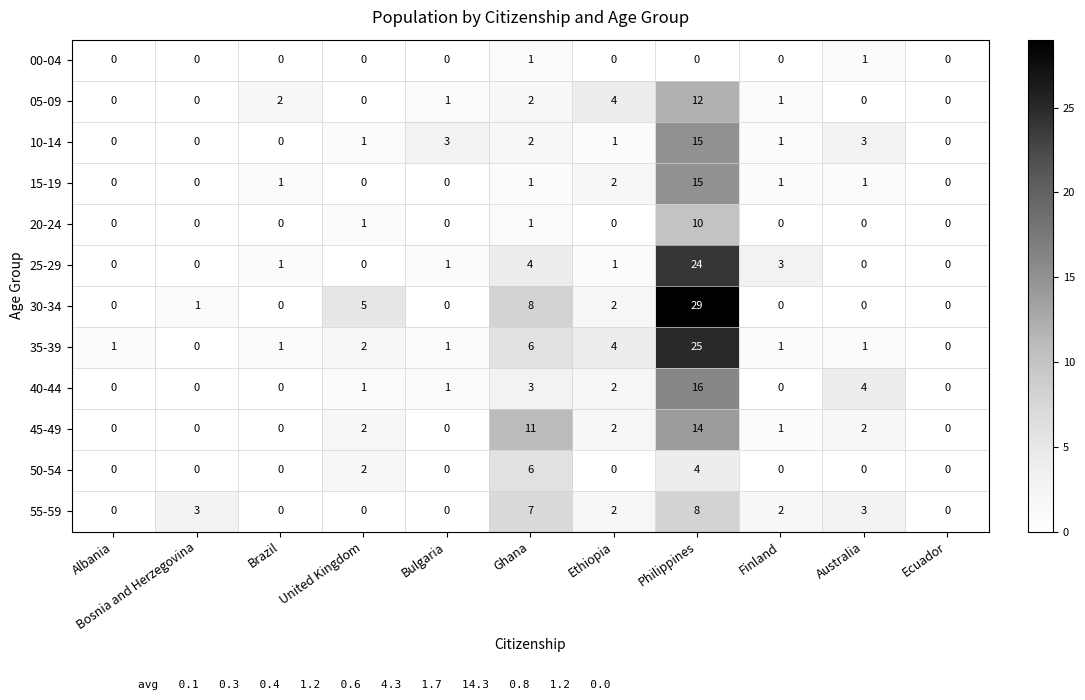

Which series changed the most between Albania and Brazil?

05-09